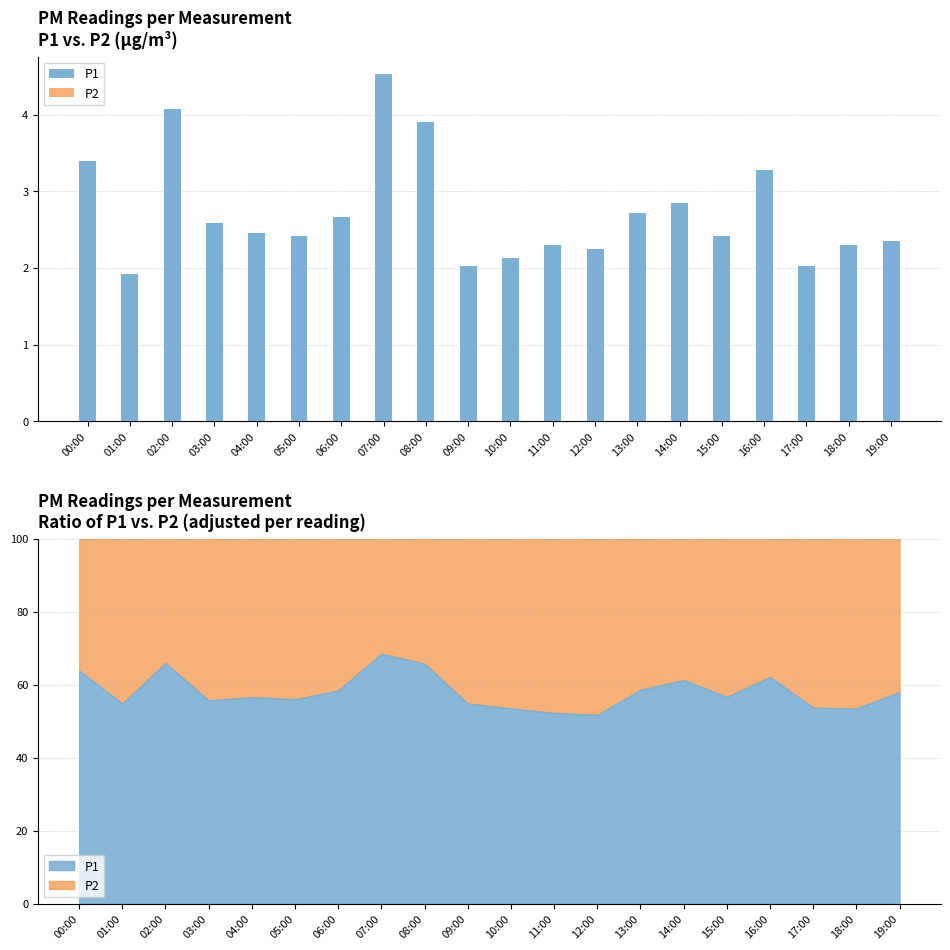

Reading left to right, extract all data points from this chart.

P1: 3.4	1.9	4.1	2.6	2.5	2.4	2.7	4.5	3.9	2.0	2.1	2.3	2.2	2.7	2.9	2.4	3.3	2.0	2.3	2.4
P2: 1.9	1.6	2.1	2.0	1.9	1.9	1.9	2.1	2.0	1.7	1.9	2.1	2.1	1.9	1.8	1.9	2.0	1.8	2.0	1.7